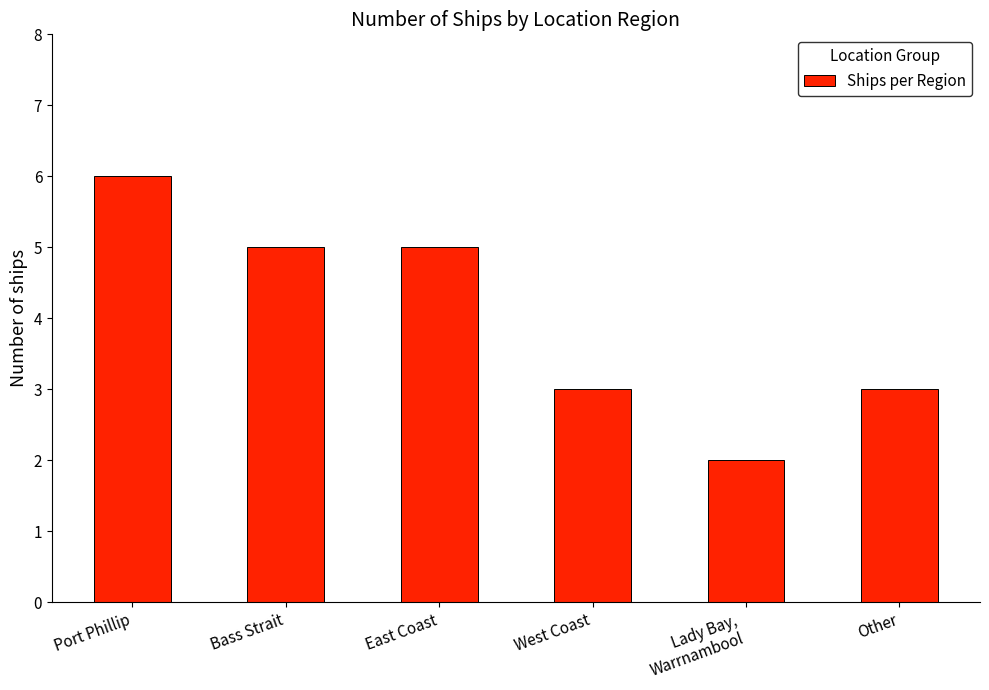

The chart shows a value of 5 at Bass Strait. True or false?

True